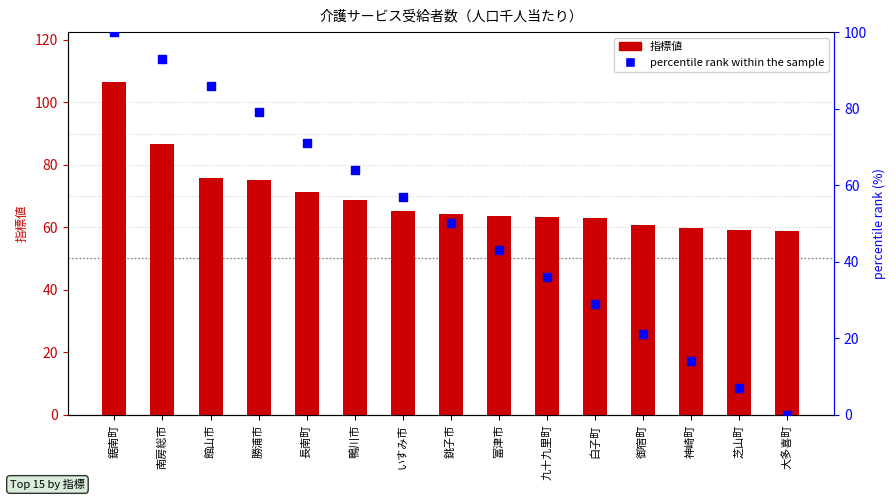

At how many categories does at least one series exceed 19?

15